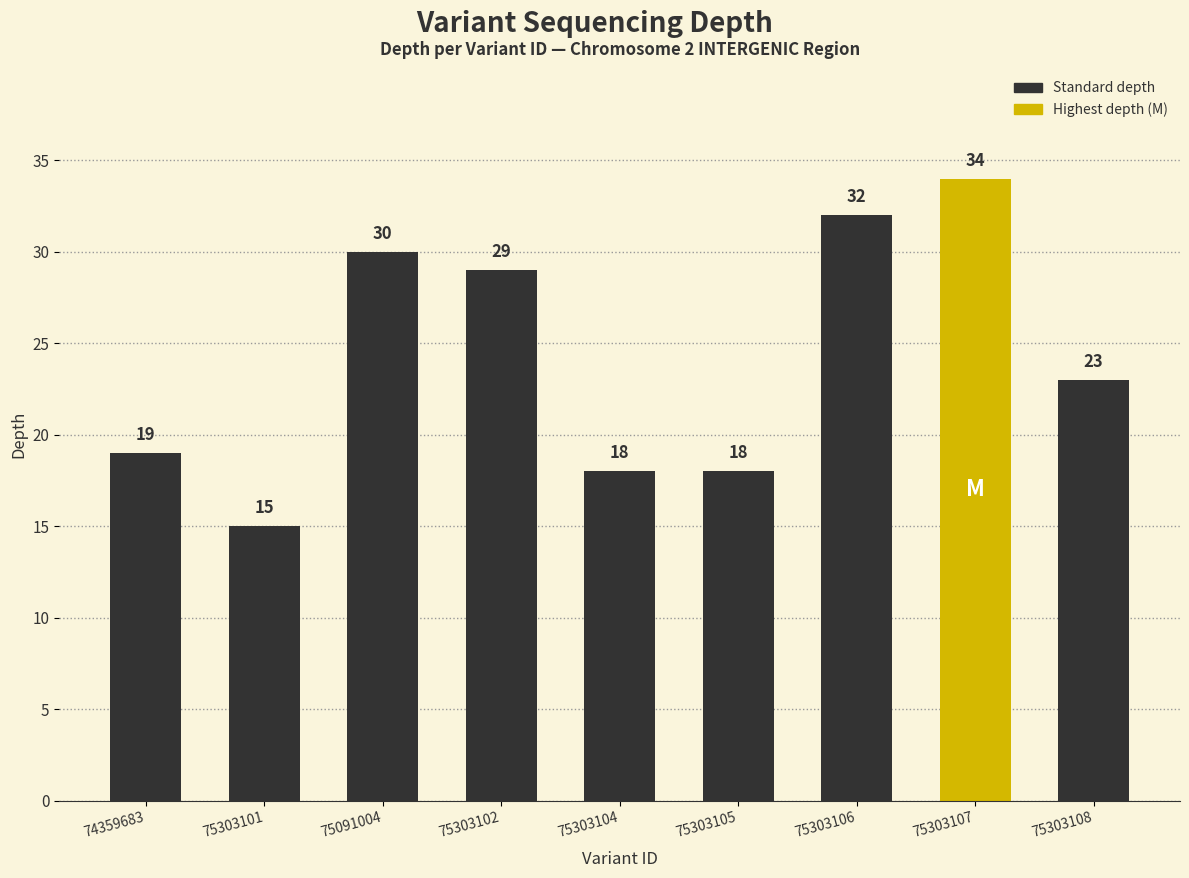

What is the difference between the maximum and minimum values?

19